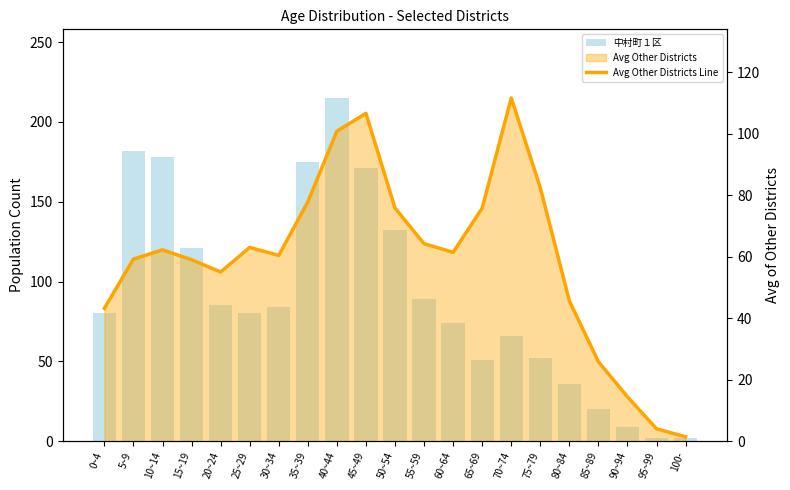

Which series has the largest total across all categories?

中村町１区